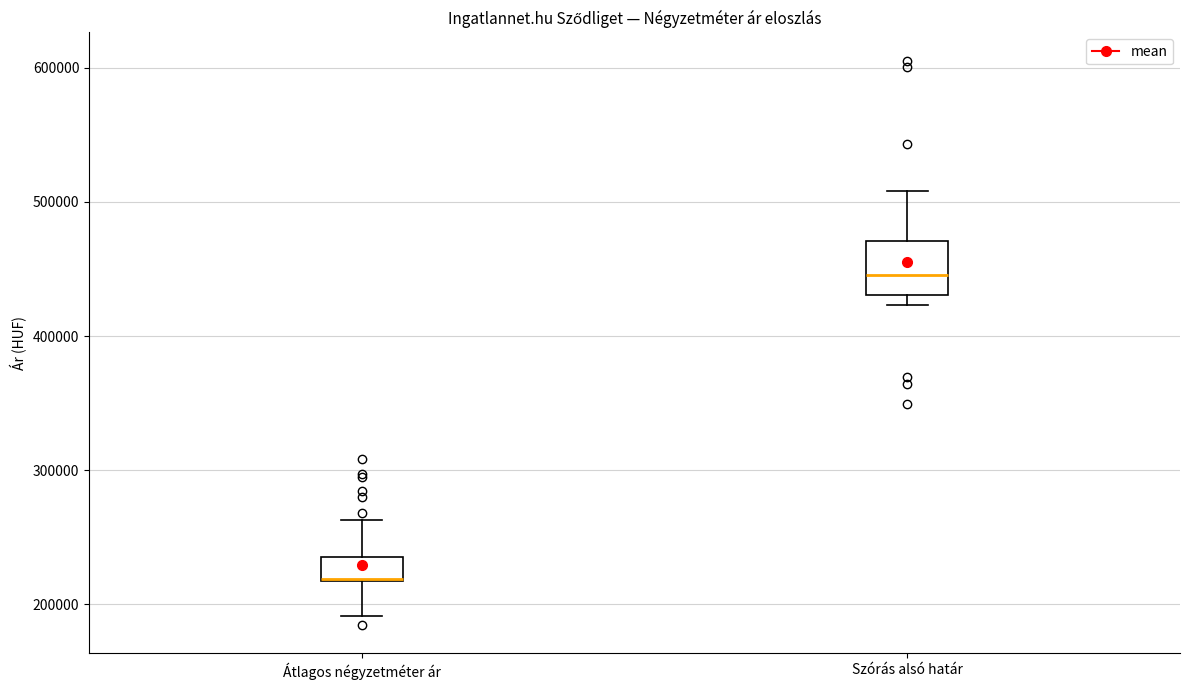

Where does the median line of the box for Szórás alsó határ sit on the y-axis? The values are not printed on the chart, so give them approximately, as read against the axis.

450000